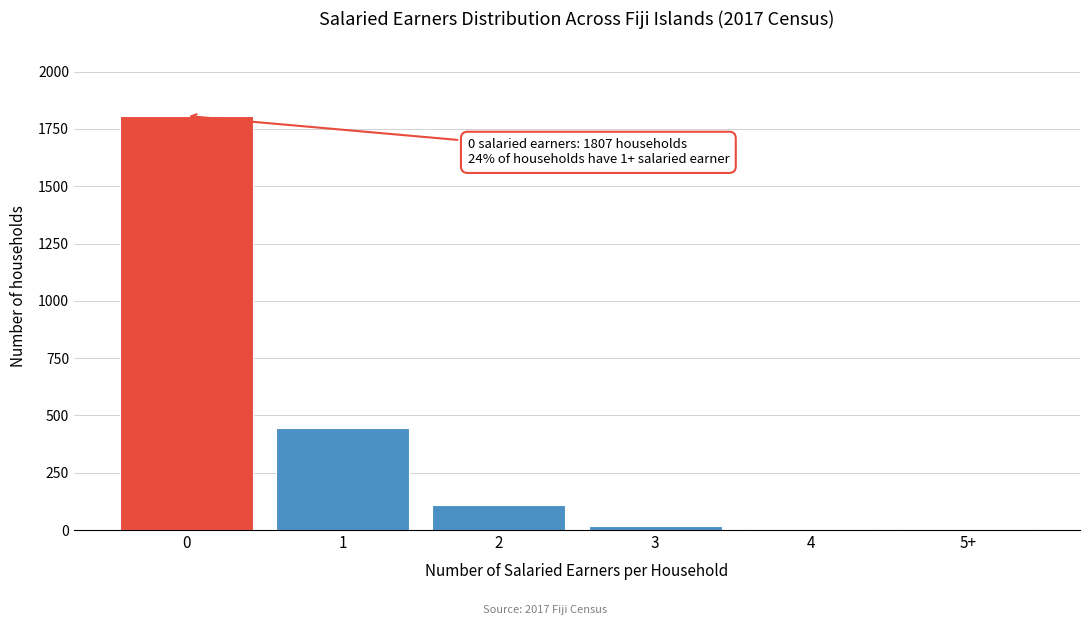

Is it true that the value at 0 is 1807?

True